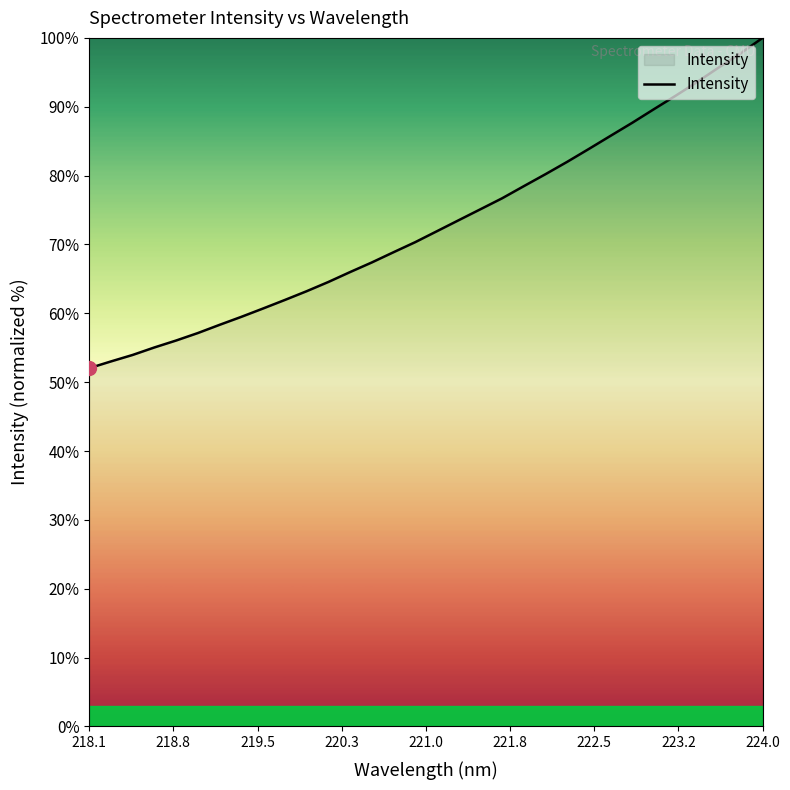

Reading left to right, extract all data points from this chart.

52.0	53.0	54.0	55.0	56.1	57.1	58.3	59.5	60.7	61.9	63.2	64.5	66.0	67.4	68.9	70.3	71.9	73.5	75.1	76.7	78.5	80.2	82.0	83.9	85.8	87.7	89.7	91.6	93.6	95.7	97.8	100.0